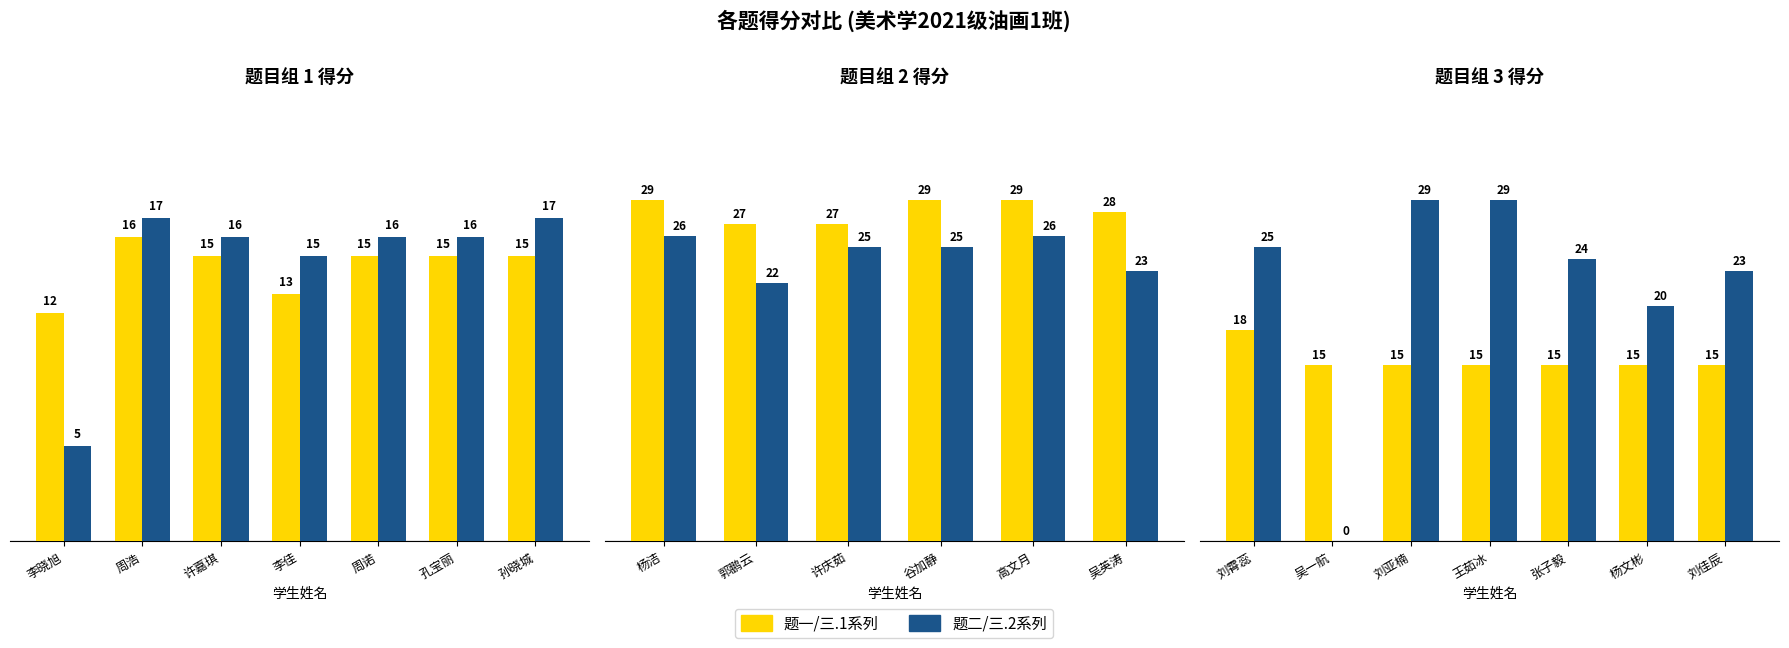

Where does the 一.1(20分) series first go above 15?

周浩